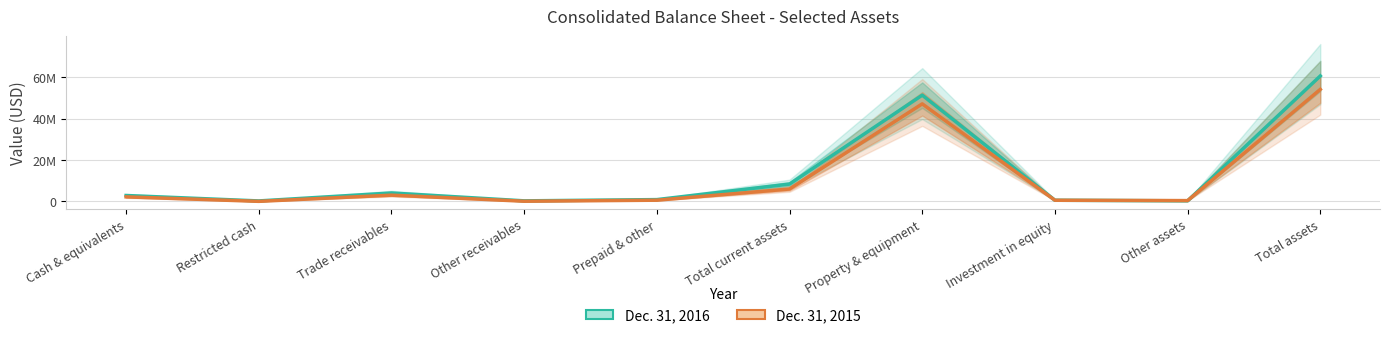

Rank the series by their maximum value, from highest to lowest.

Dec. 31, 2016, Dec. 31, 2015